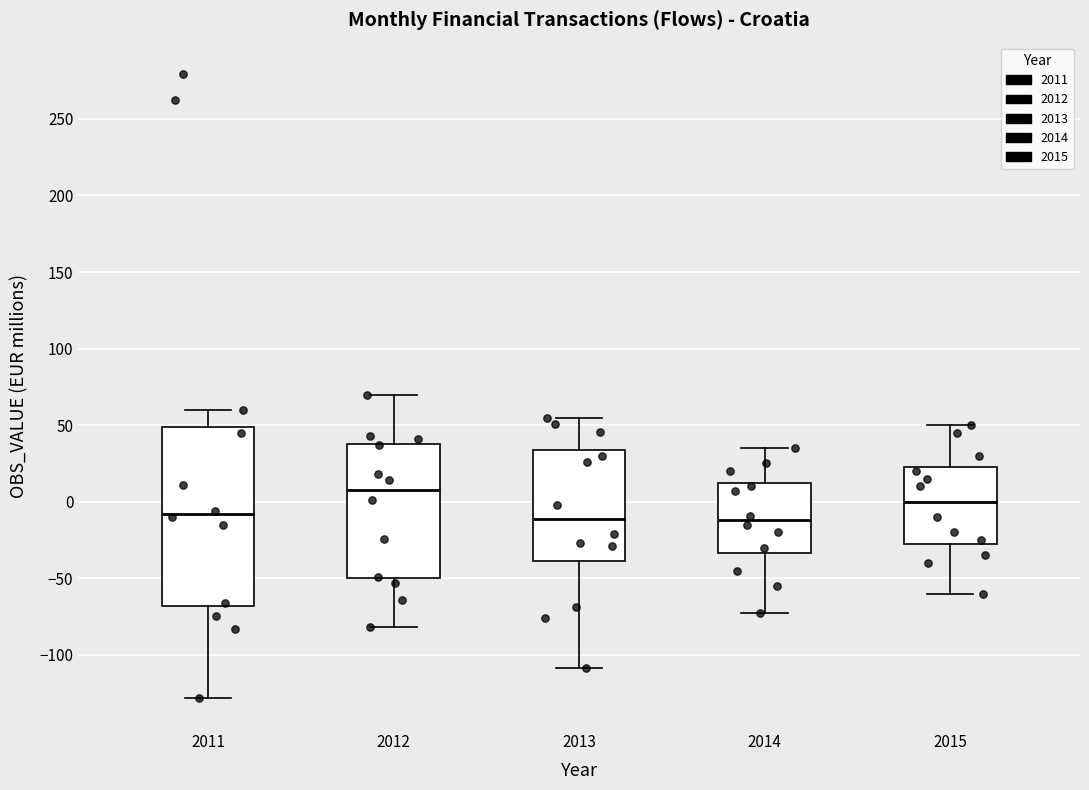

Comparing the boxes themselves (not the whiskers), which one is the tallest?

2011